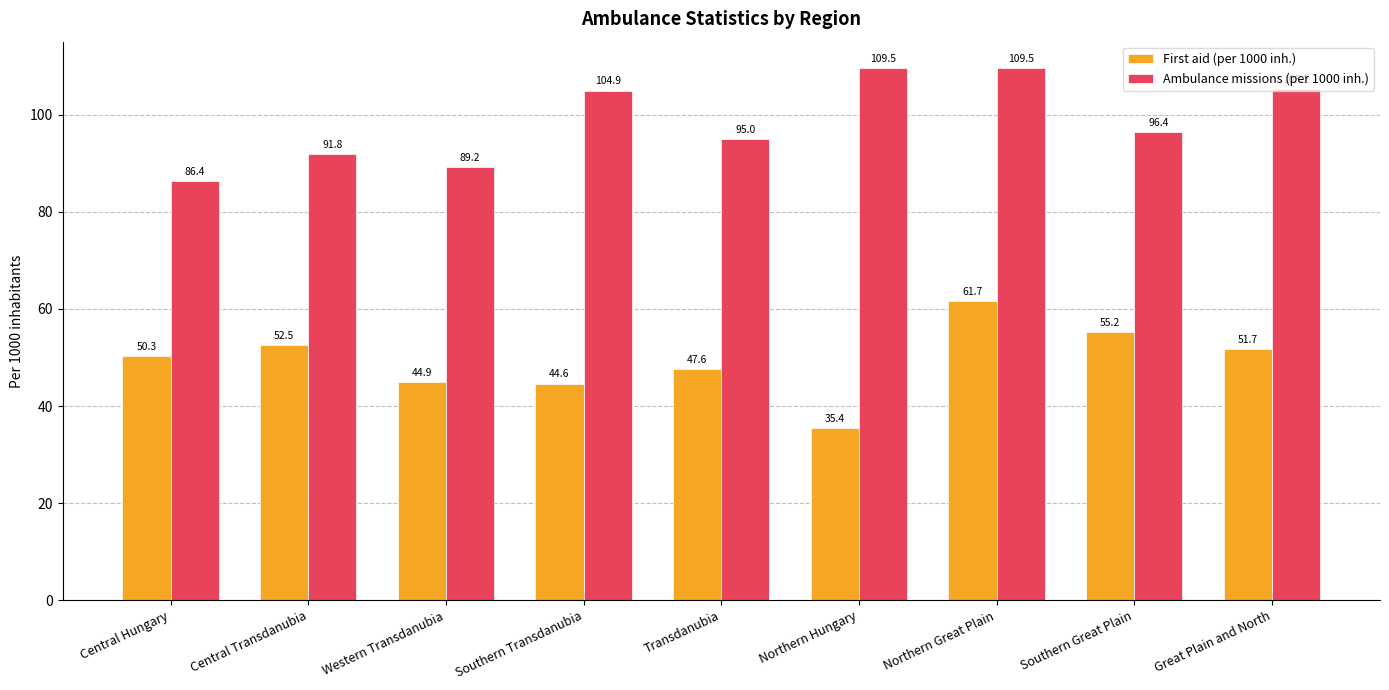

Which label corresponds to the smallest value in the chart?

Northern Hungary